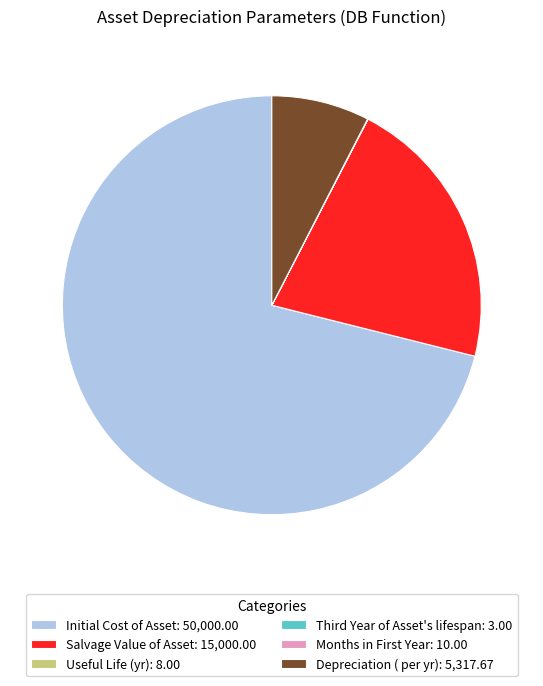

Which has a higher value, Salvage Value of Asset: 15,000.00 or Depreciation ( per yr): 5,317.67?

Salvage Value of Asset: 15,000.00